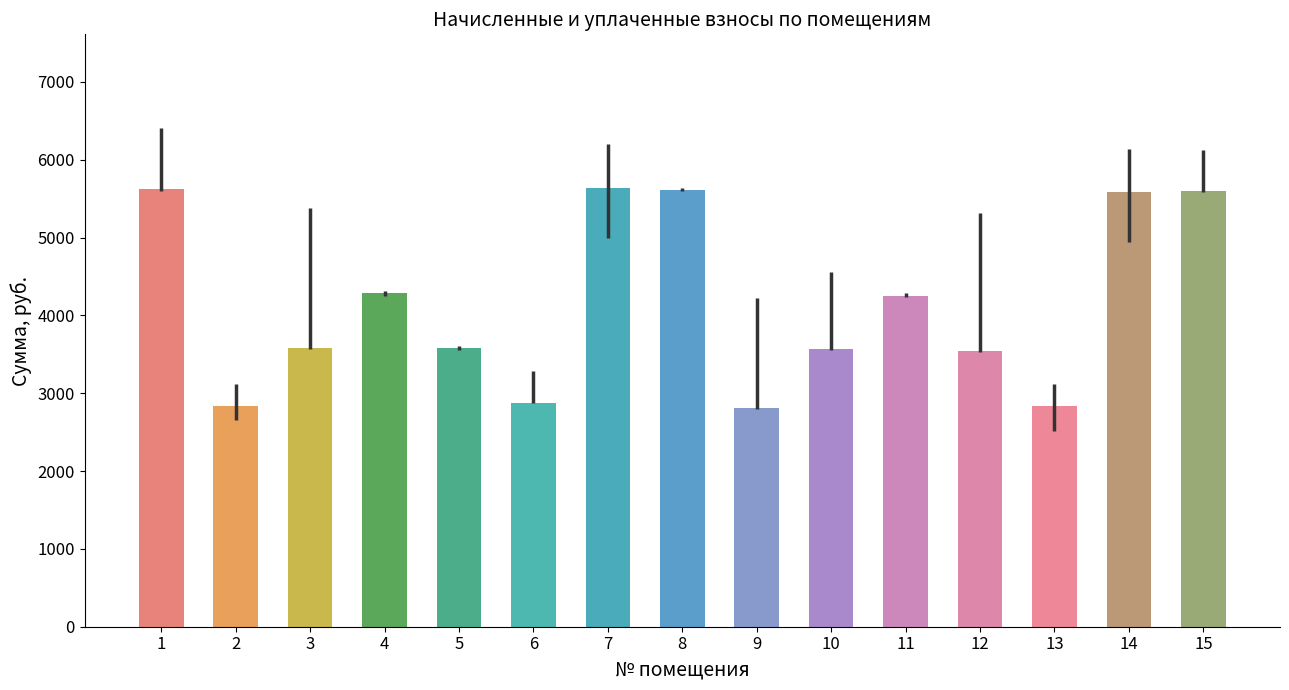

What is the smallest value displayed?

2813.2